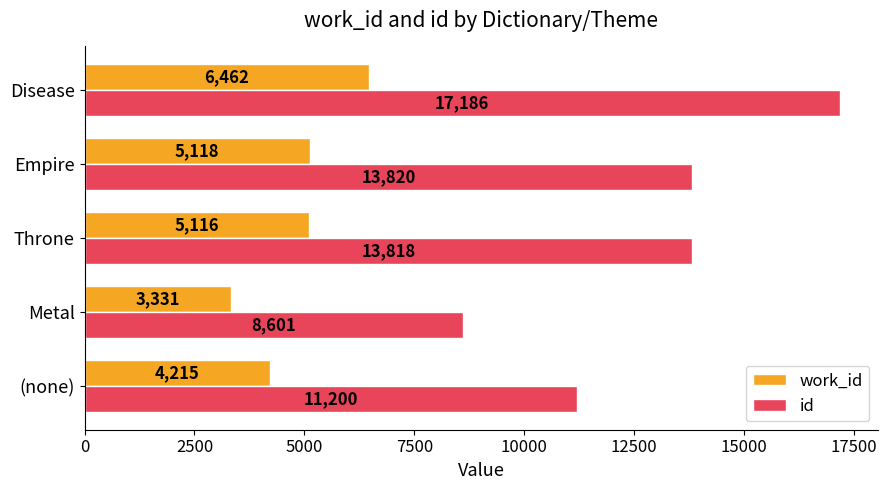

What value does the work_id series have at Empire?

5118.5